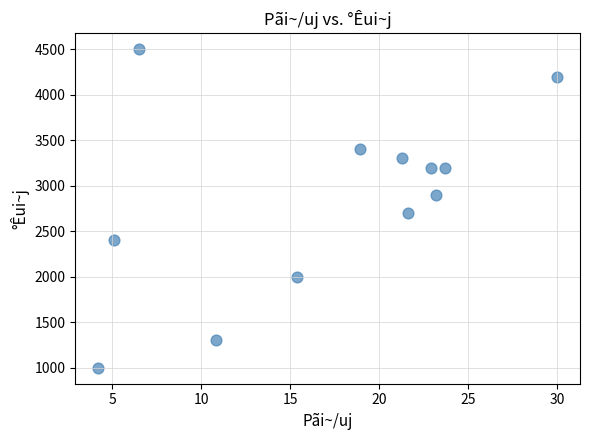

What Y value in the scatter plot is closest to 2750?

2700